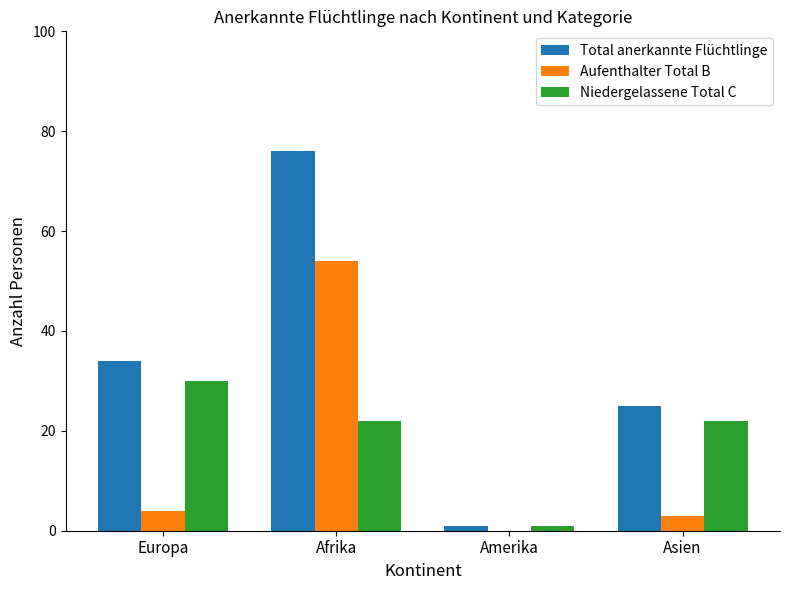

Which category has the highest value across all series?

Afrika